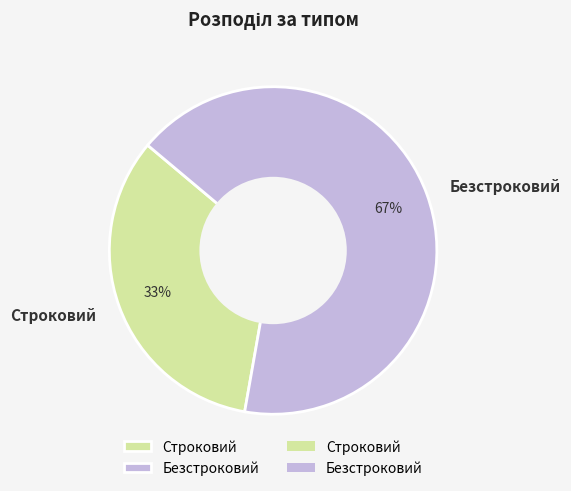

How many slices are in this pie chart?

2